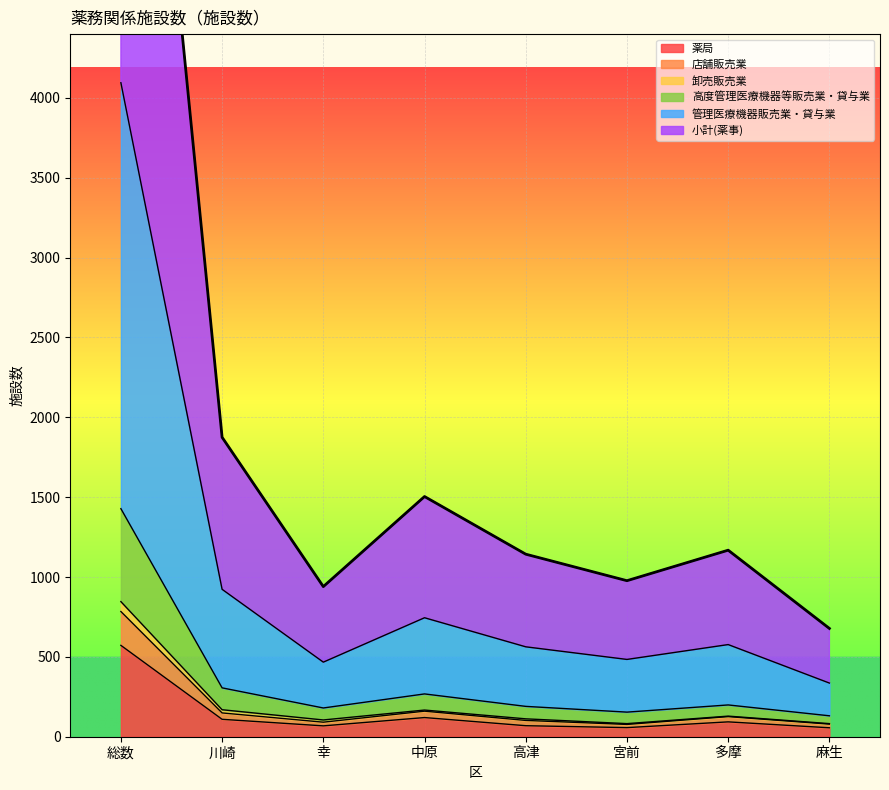

Is it true that 薬局 equals 93 at 多摩?

True